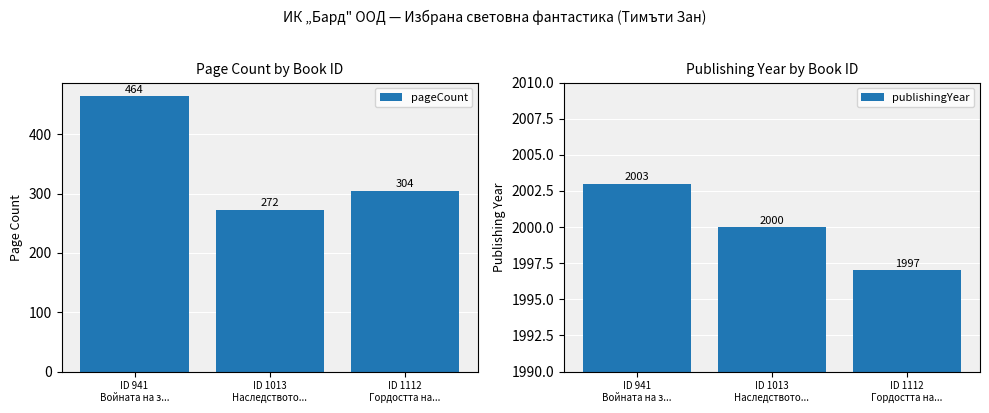

What is the value of the pageCount bar at the 1st from the left?

464